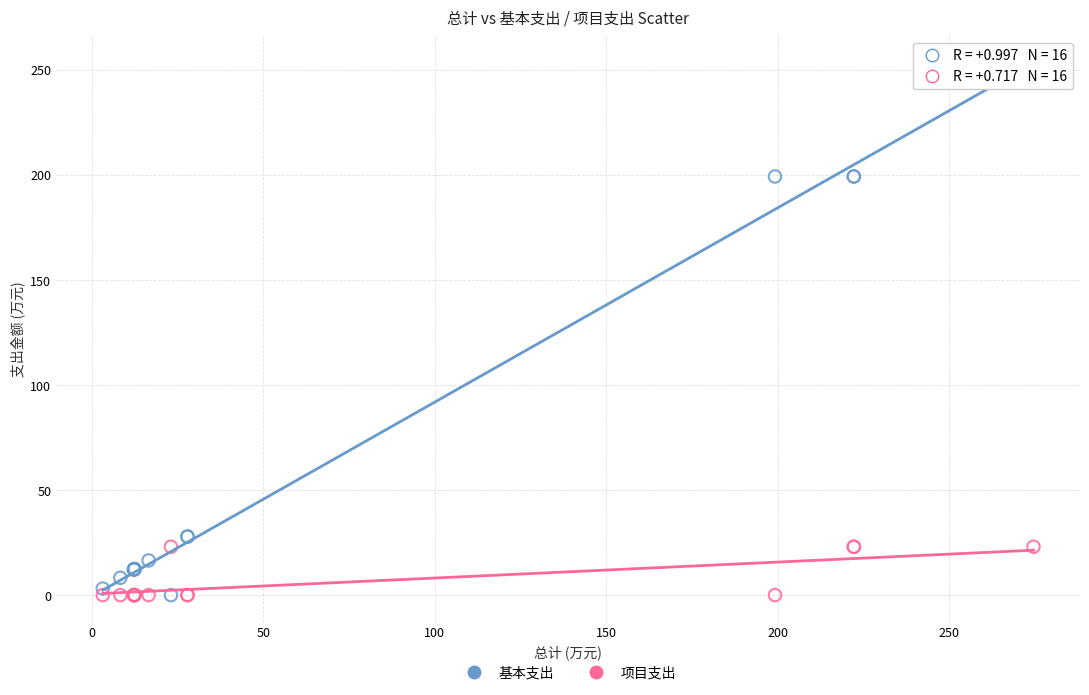

Which series has the largest Y range (max minus min)?

基本支出